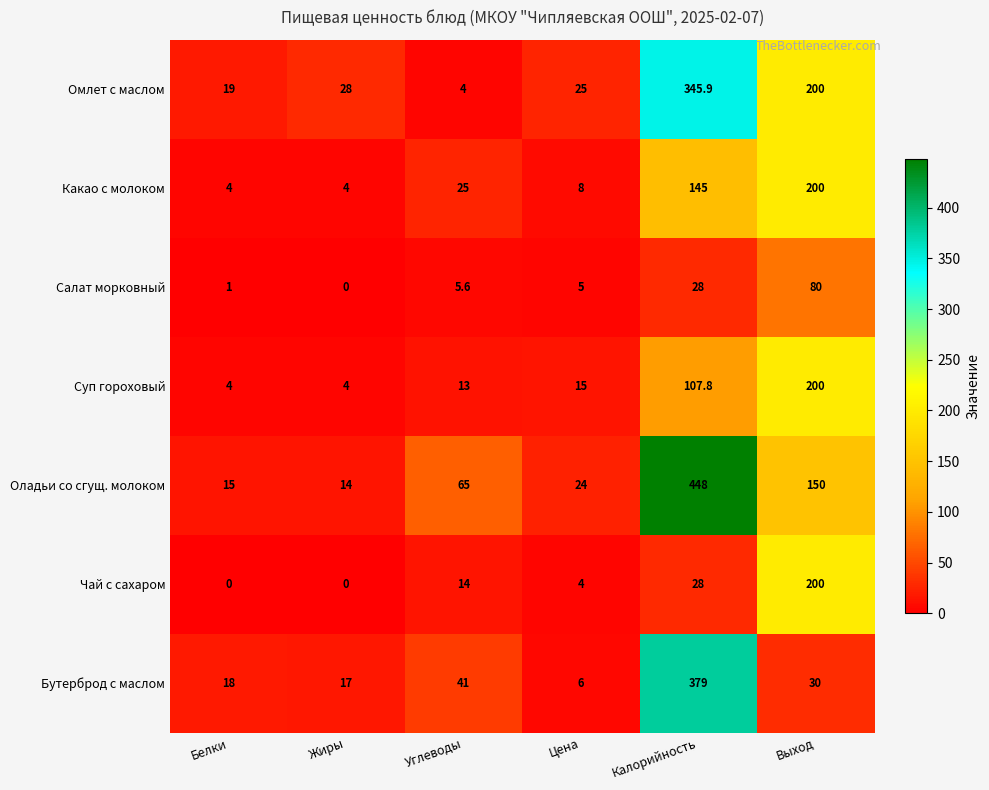

What is the sum of the Чай с сахаром values at Выход and Белки?

200.0